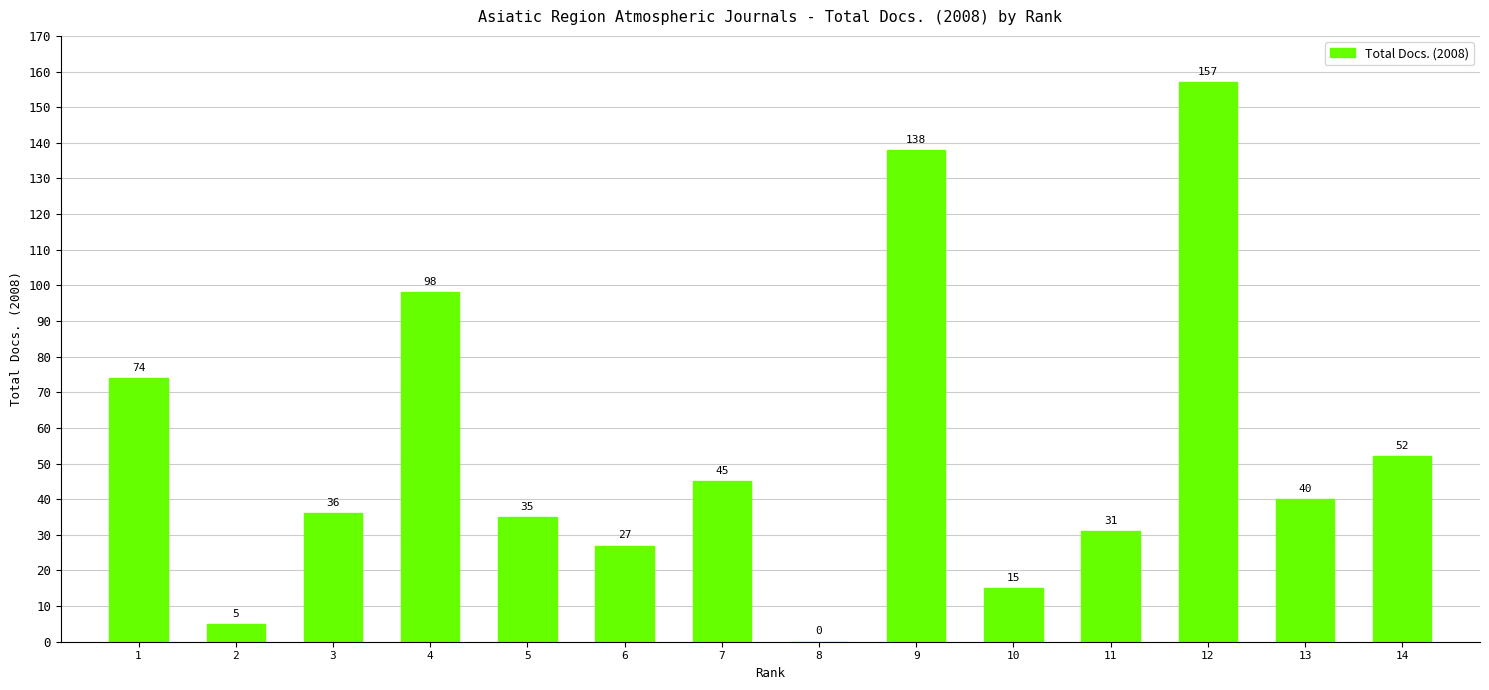

Which has a higher value, 13 or 2?

13